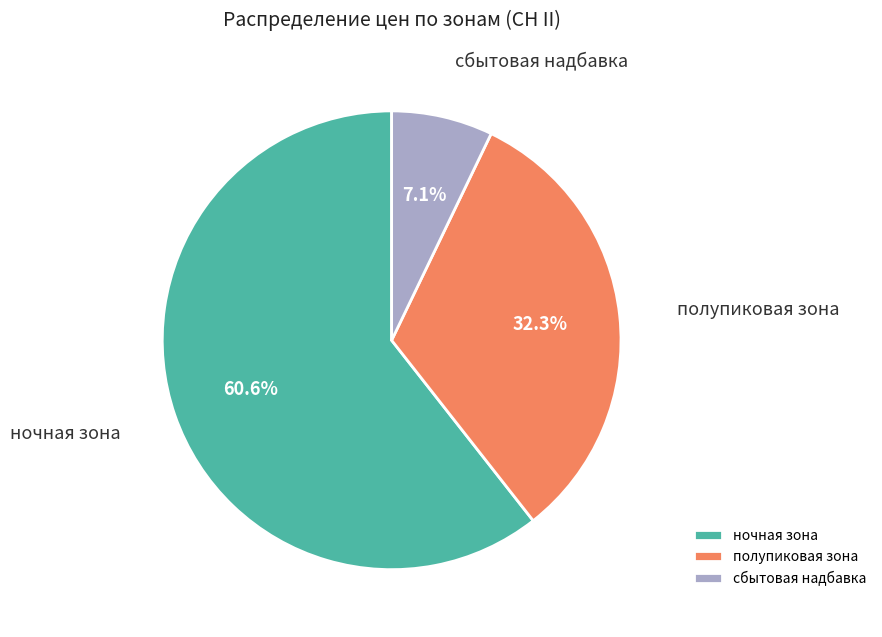

Rank the categories by value from lowest to highest.

сбытовая надбавка, полупиковая зона, ночная зона